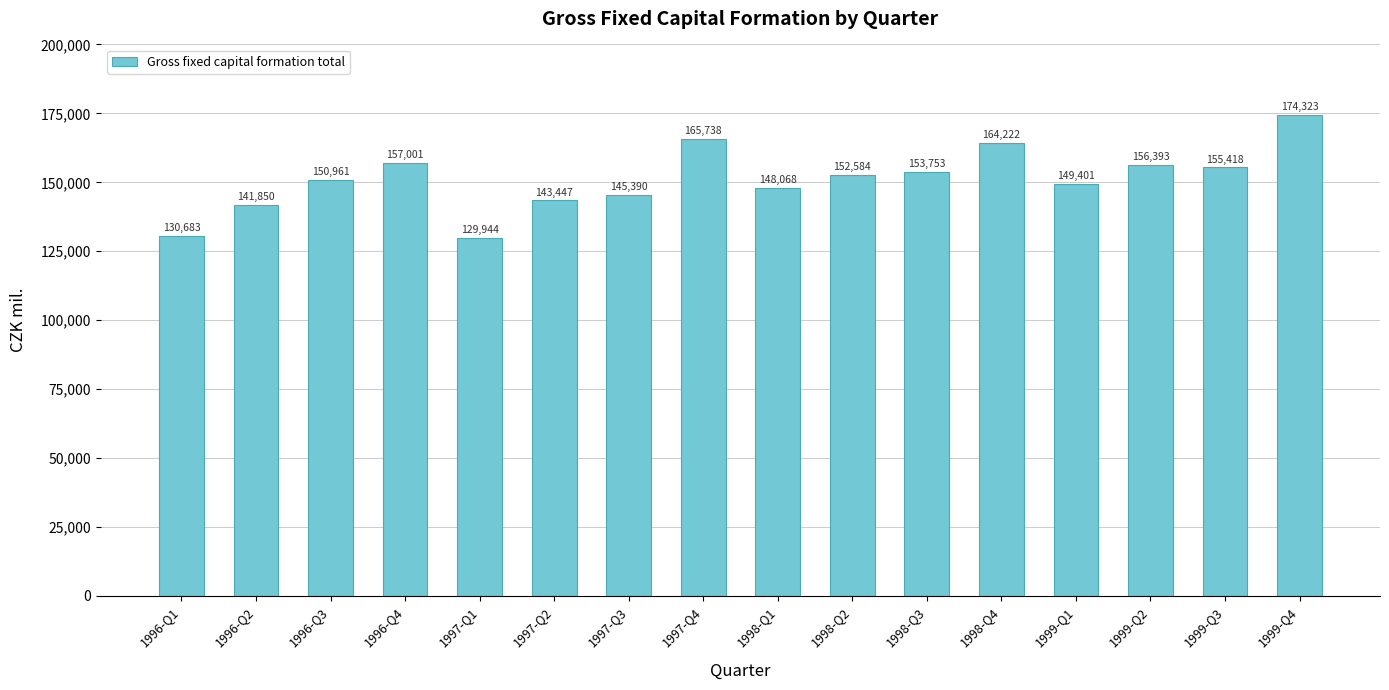

List the labels in order of value, smallest first.

1997-Q1, 1996-Q1, 1996-Q2, 1997-Q2, 1997-Q3, 1998-Q1, 1999-Q1, 1996-Q3, 1998-Q2, 1998-Q3, 1999-Q3, 1999-Q2, 1996-Q4, 1998-Q4, 1997-Q4, 1999-Q4